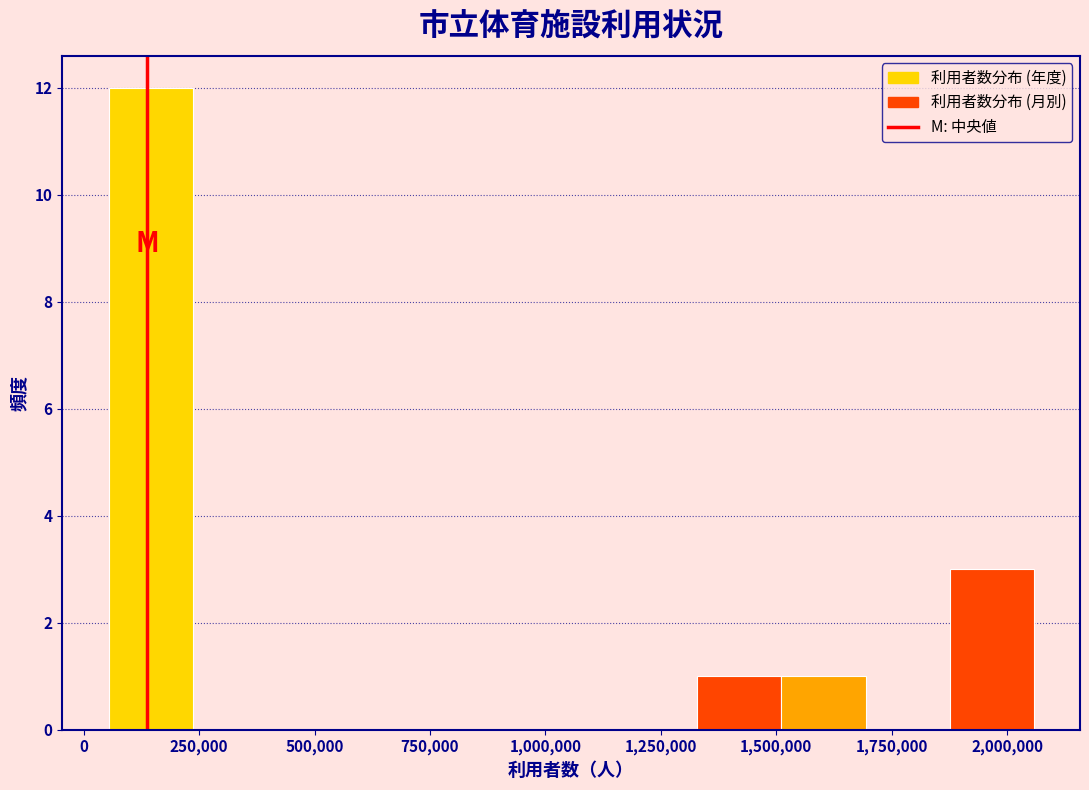

Around what value on the x-axis is the tallest bar? Give the approximate position of its centre, as read against the axis.

150000